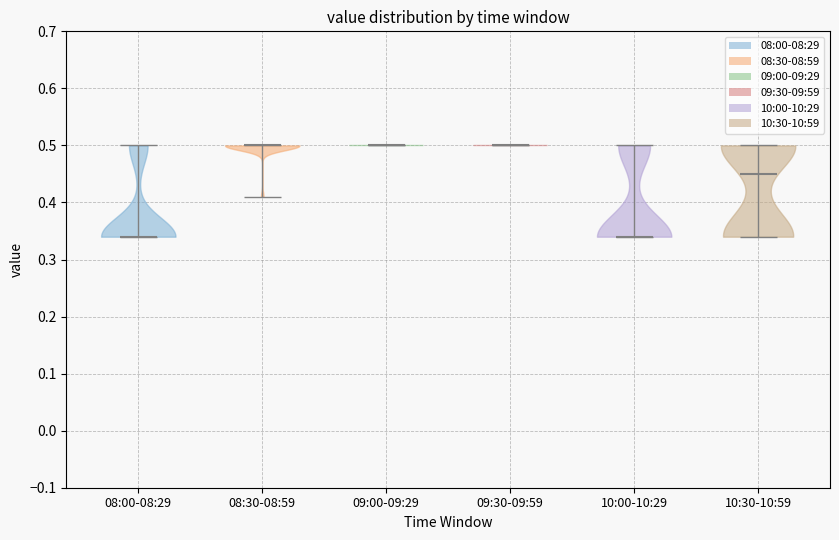

Reading left to right, read every violin against the y-axis: where its median line is, and the lowest and highest points it reaches. The values are not printed on the chart, so give them approximately, as read against the axis.

08:00-08:29: median line 0.34, lowest point 0.34, highest point 0.50
08:30-08:59: median line 0.50, lowest point 0.41, highest point 0.50
09:00-09:29: median line 0.50, lowest point 0.50, highest point 0.50
09:30-09:59: median line 0.50, lowest point 0.50, highest point 0.50
10:00-10:29: median line 0.34, lowest point 0.34, highest point 0.50
10:30-10:59: median line 0.45, lowest point 0.34, highest point 0.50